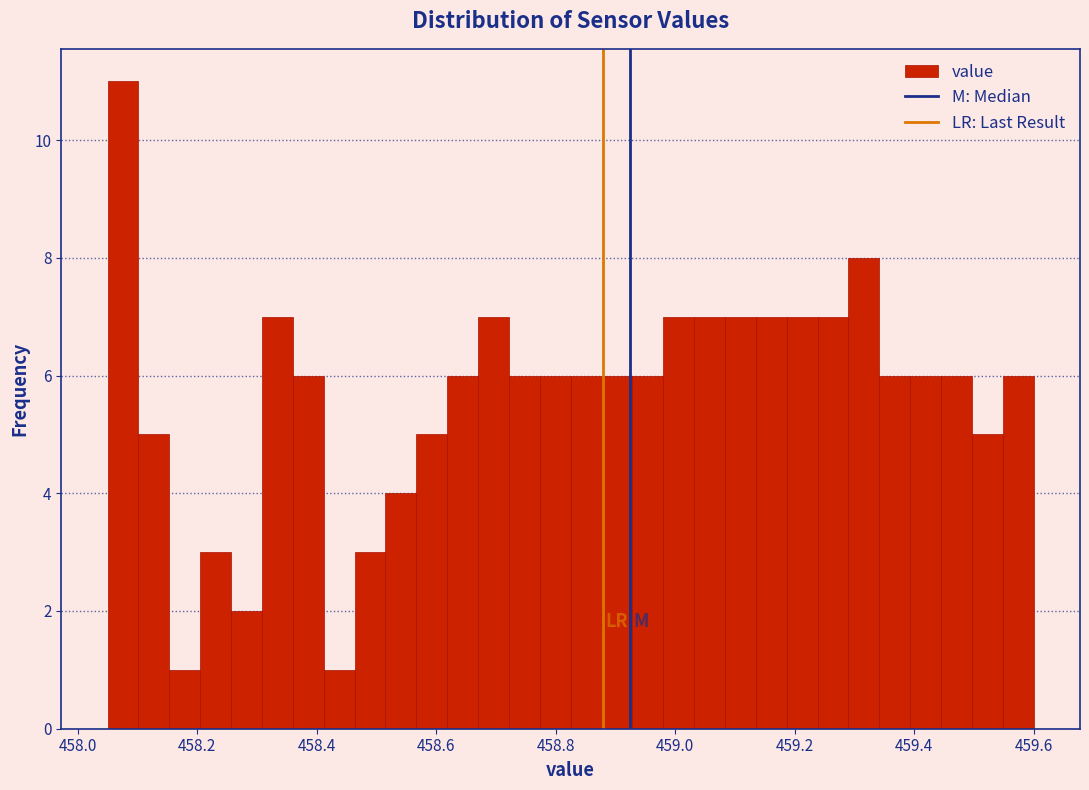

Around what value on the x-axis is the tallest bar? Give the approximate position of its centre, as read against the axis.

458.08